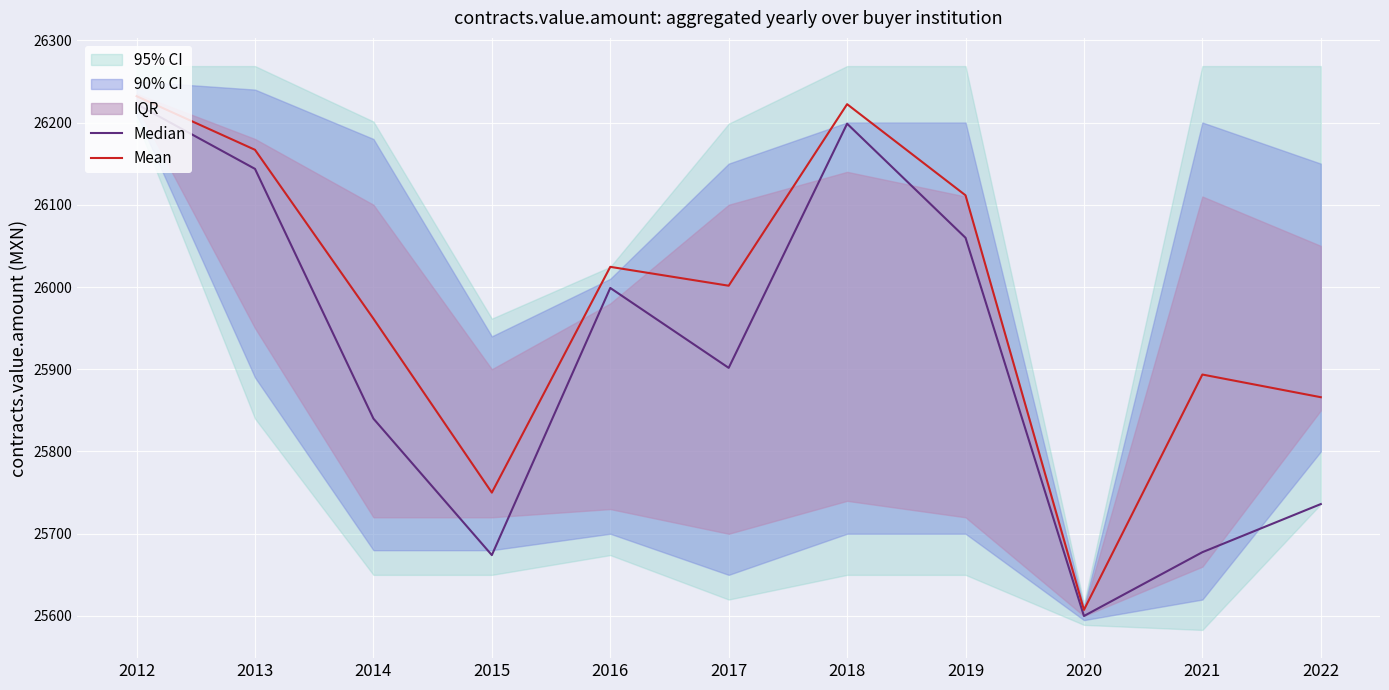

At which label does Median first exceed 25901?

2012